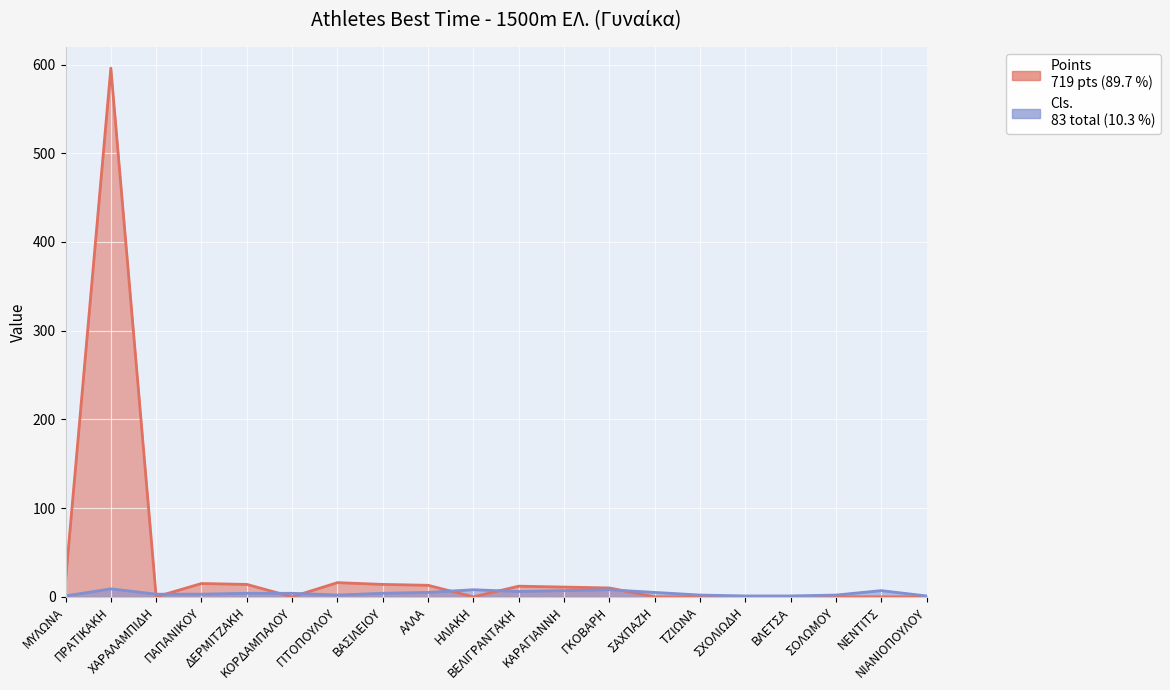

How many values in the Cls. series are below 4?

9